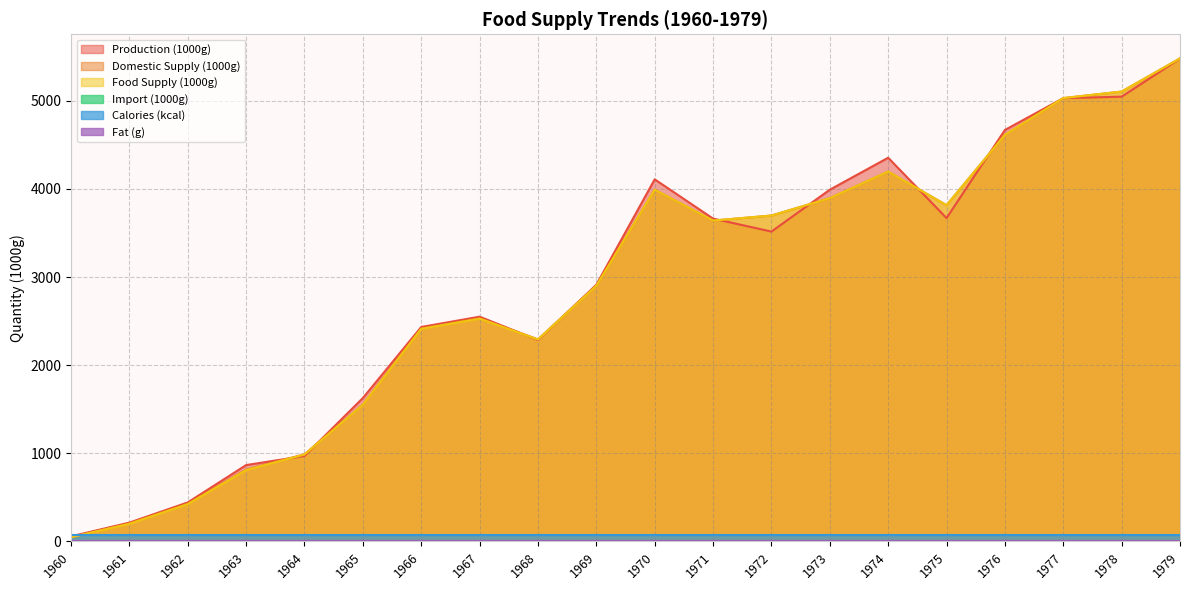

Between 1963 and 1962, which is larger?

1963